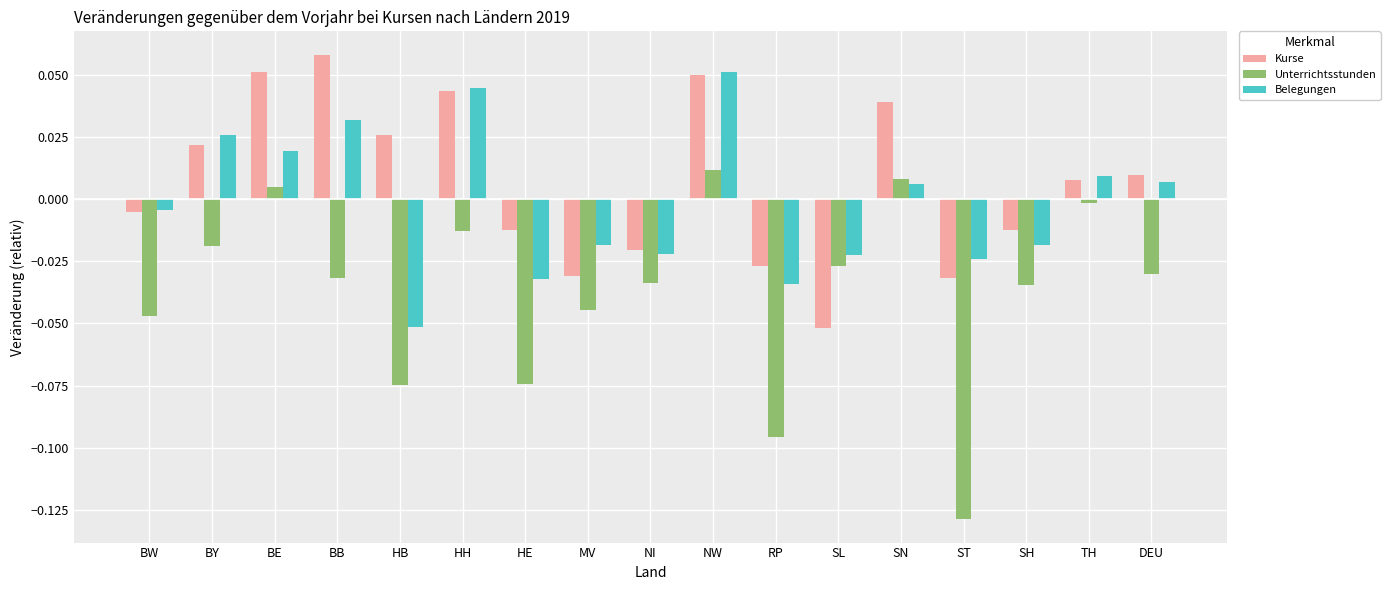

At which label does Belegungen reach its minimum?

HB